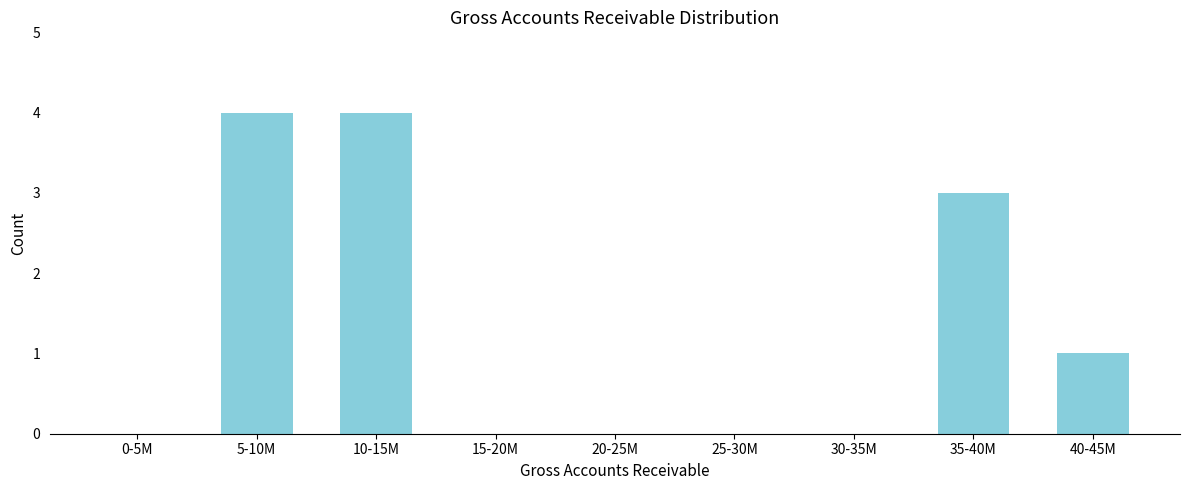

Reading right to left, what are all the values shown in this chart?

40-45M=1	35-40M=3	30-35M=0	25-30M=0	20-25M=0	15-20M=0	10-15M=4	5-10M=4	0-5M=0